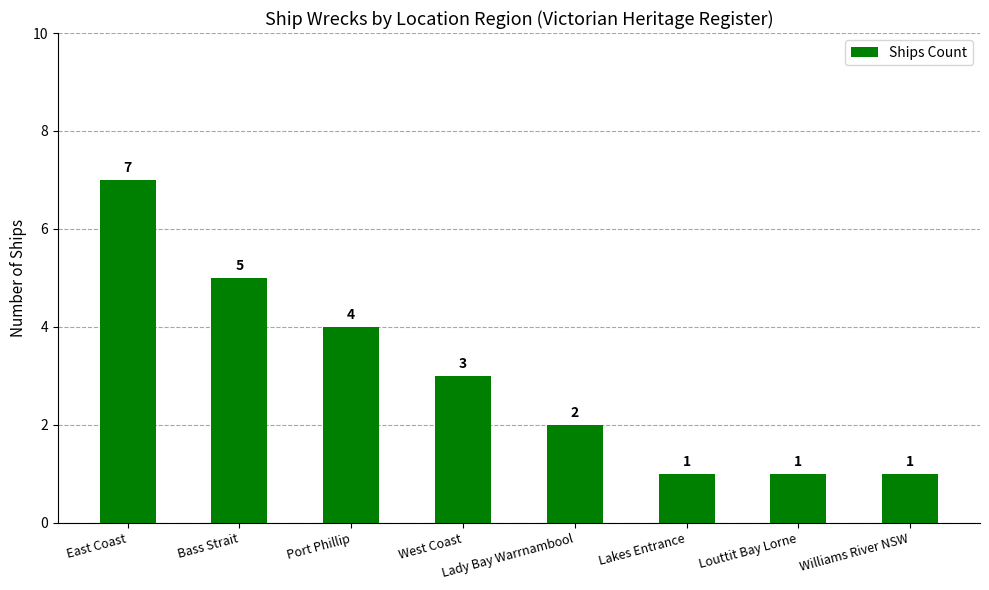

How many categories are shown in the chart?

8